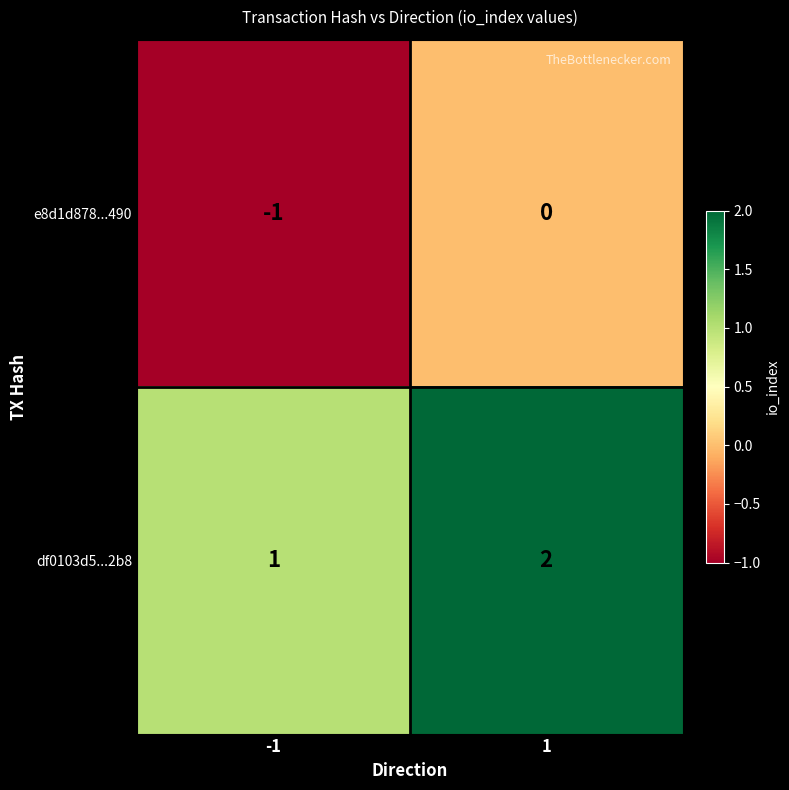

What is the sum of the df0103d5...2b8 values at 1 and -1?

3